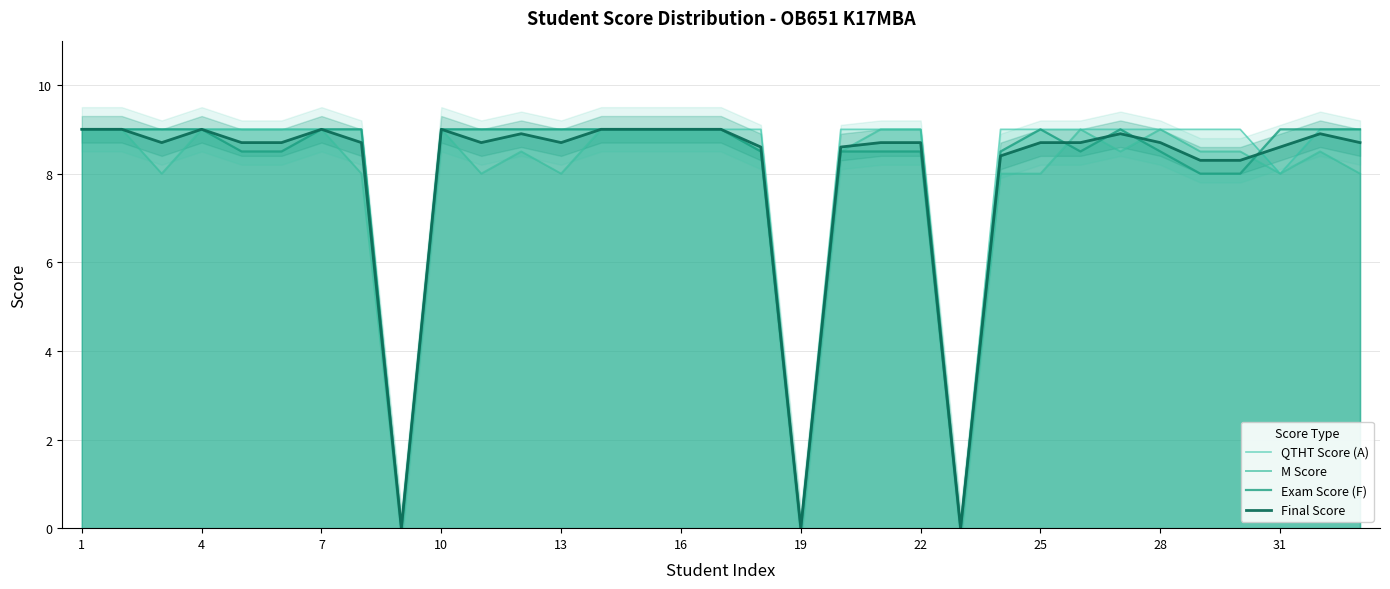

True or false: Exam Score (F) and M Score intersect in this chart.

True